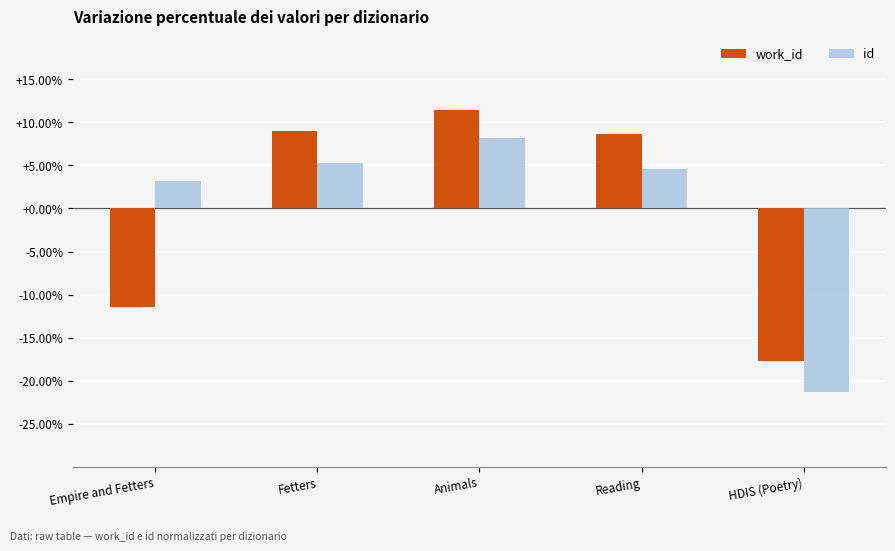

What is the sum of the id values at Animals and HDIS (Poetry)?

-13.0